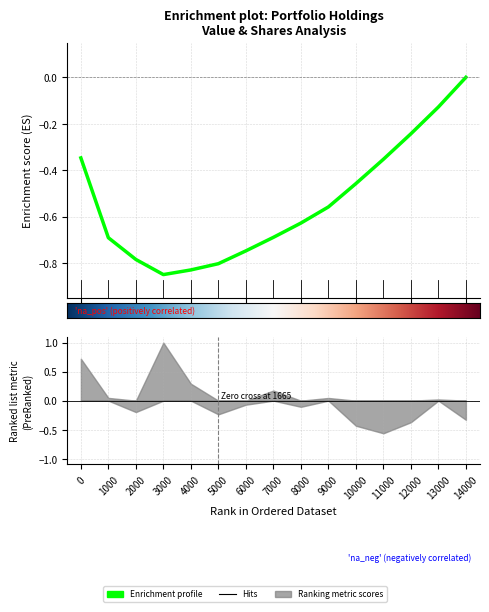

How many interior local valleys (lower than both neighbors) does the data have?

1